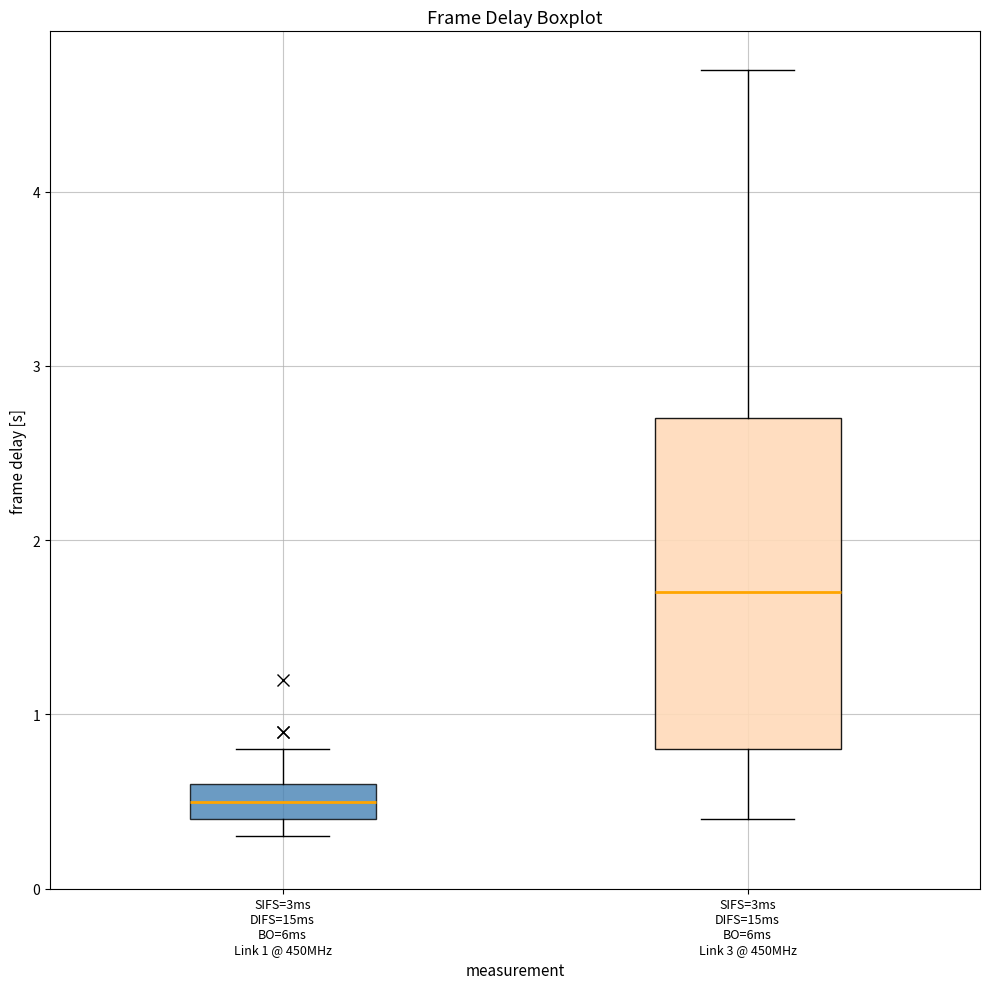

Reading left to right, transcribe this box plot: for each box, give where its median line is, the range the box spans, and where its two whiskers end, as read against the y-axis. The values are not printed on the chart, so give them approximately, as read against the axis.

SIFS=3ms DIFS=15ms BO=6ms Link 1 @ 450MHz: median 0.5, box 0.4 to 0.6, whiskers 0.3 to 0.8
SIFS=3ms DIFS=15ms BO=6ms Link 3 @ 450MHz: median 1.7, box 0.8 to 2.7, whiskers 0.4 to 4.7